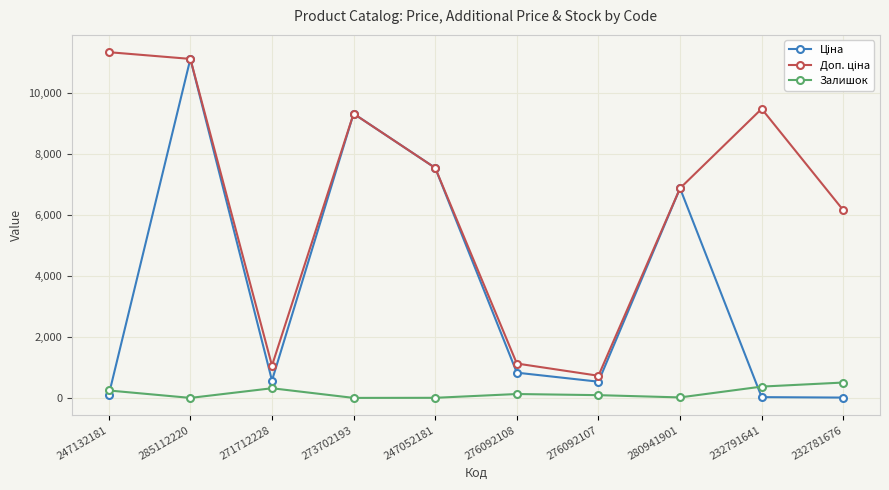

What position from the left is 285112220?

2